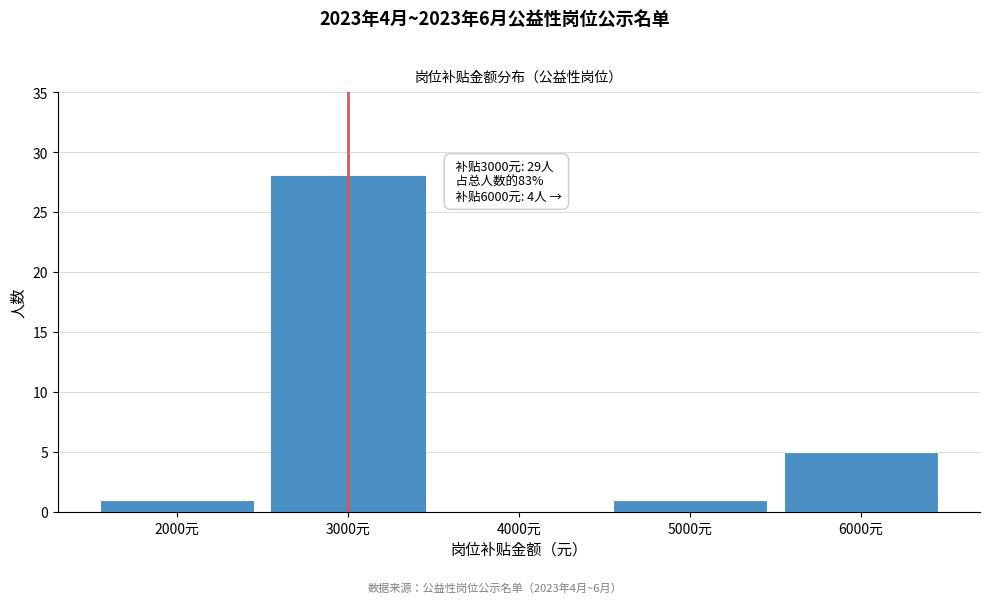

Over which range of the x-axis is the bar tallest?

2500 to 3500